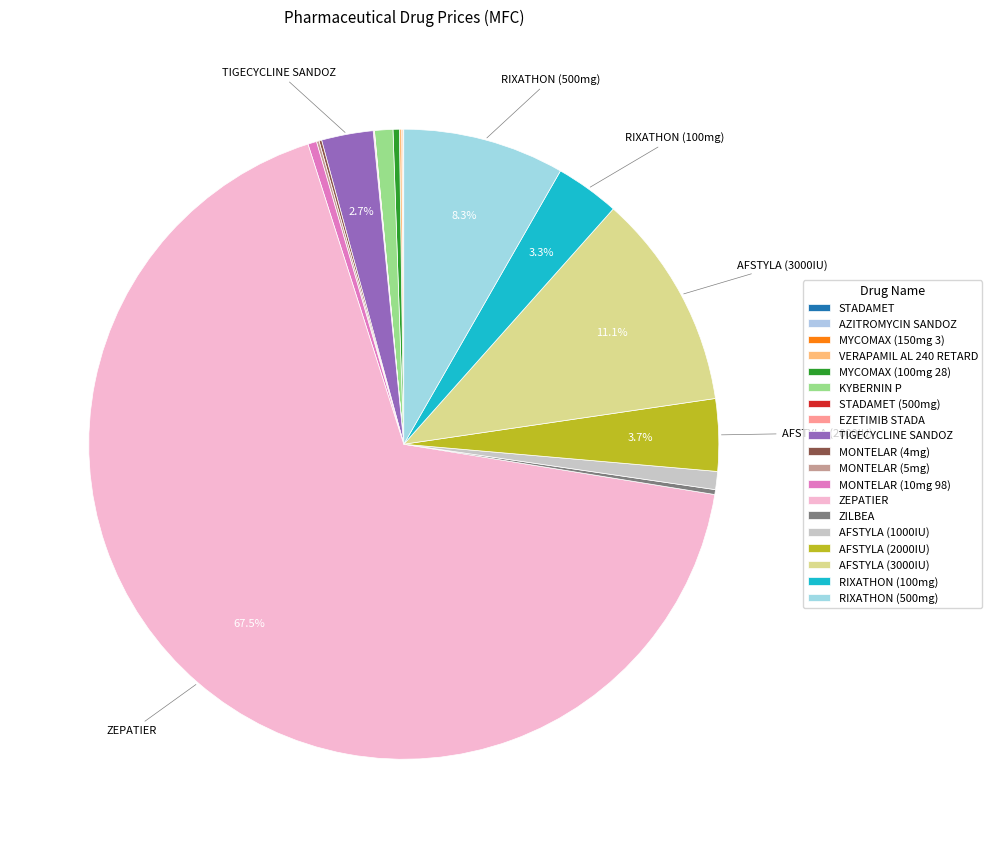

Combined, what portion of the pie is KYBERNIN P and MYCOMAX (150mg 3)?

1.0%